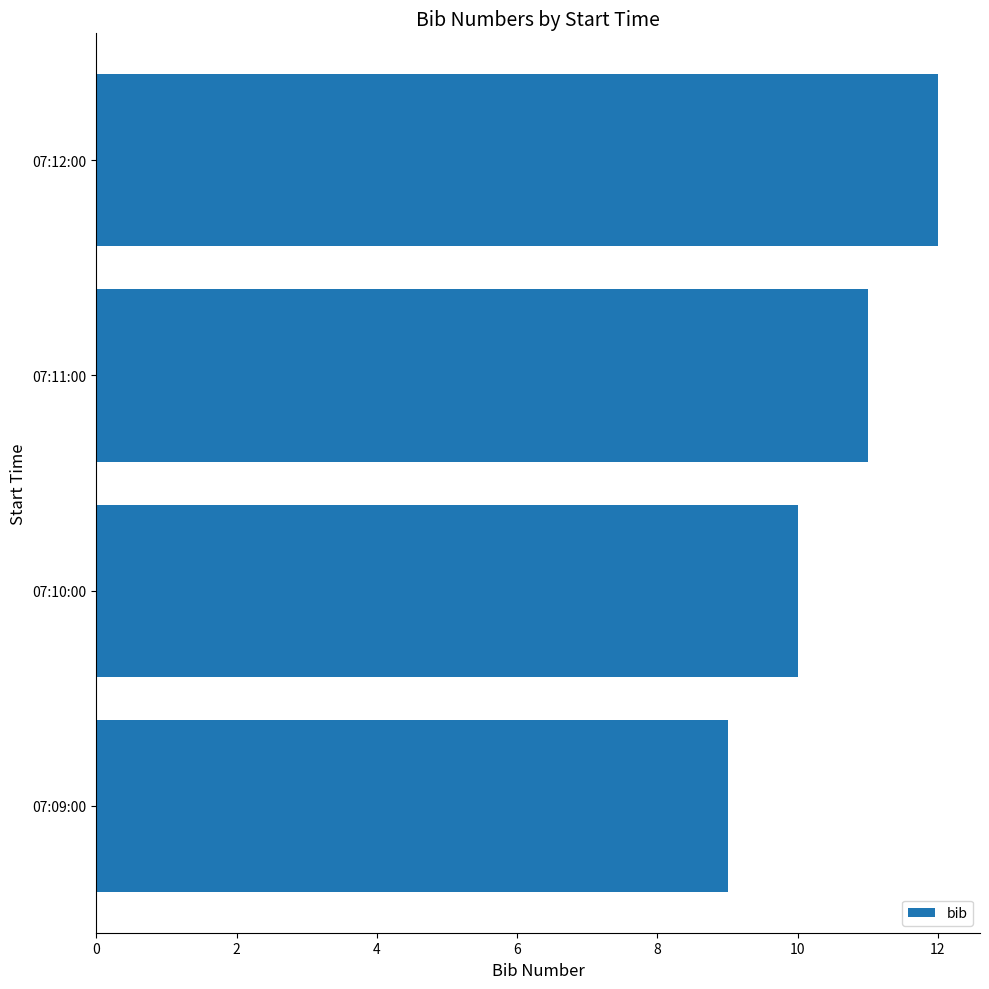

Reading bottom to top, transcribe all the data shown in this chart.

9	10	11	12